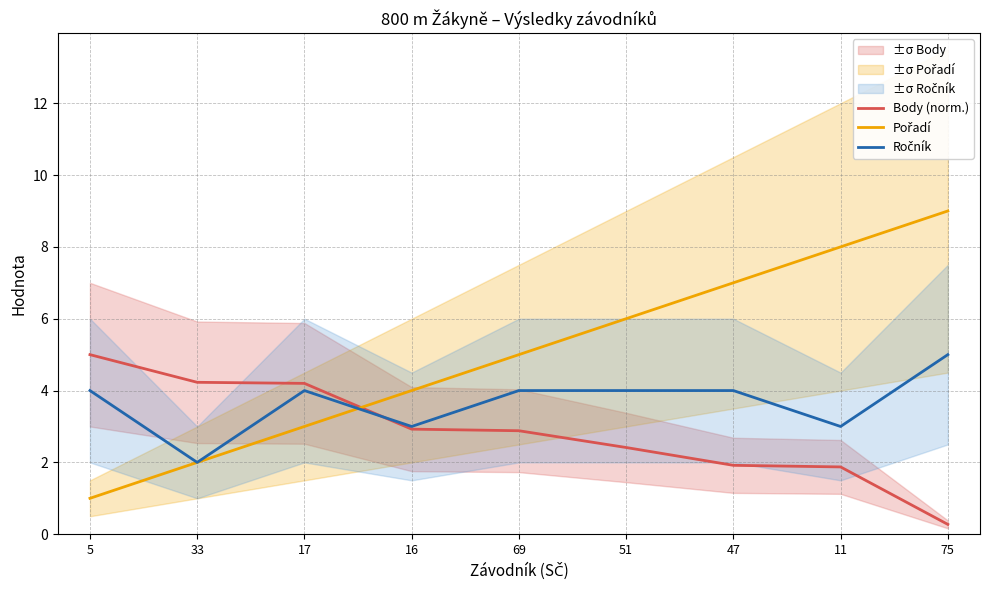

Read the Ročník value at 47.

4.0